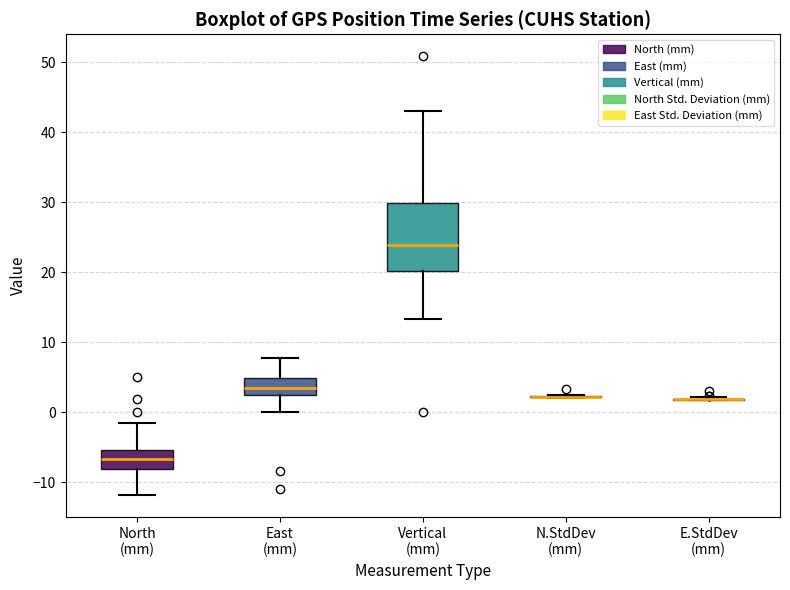

Comparing the boxes themselves (not the whiskers), which one is the tallest?

Vertical (mm)